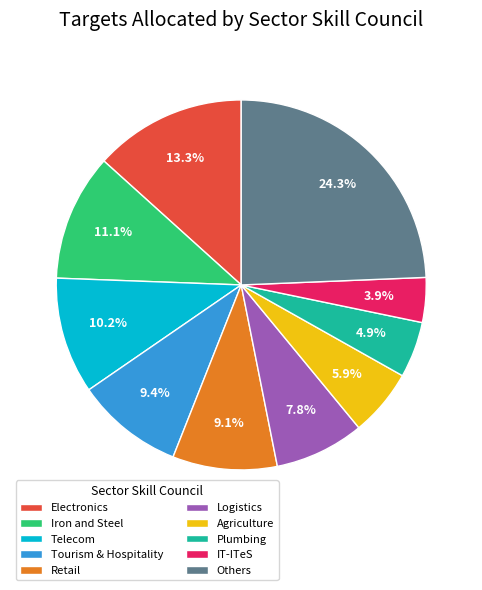

What is the ratio of the value at IT-ITeS to the value at Telecom?

0.4